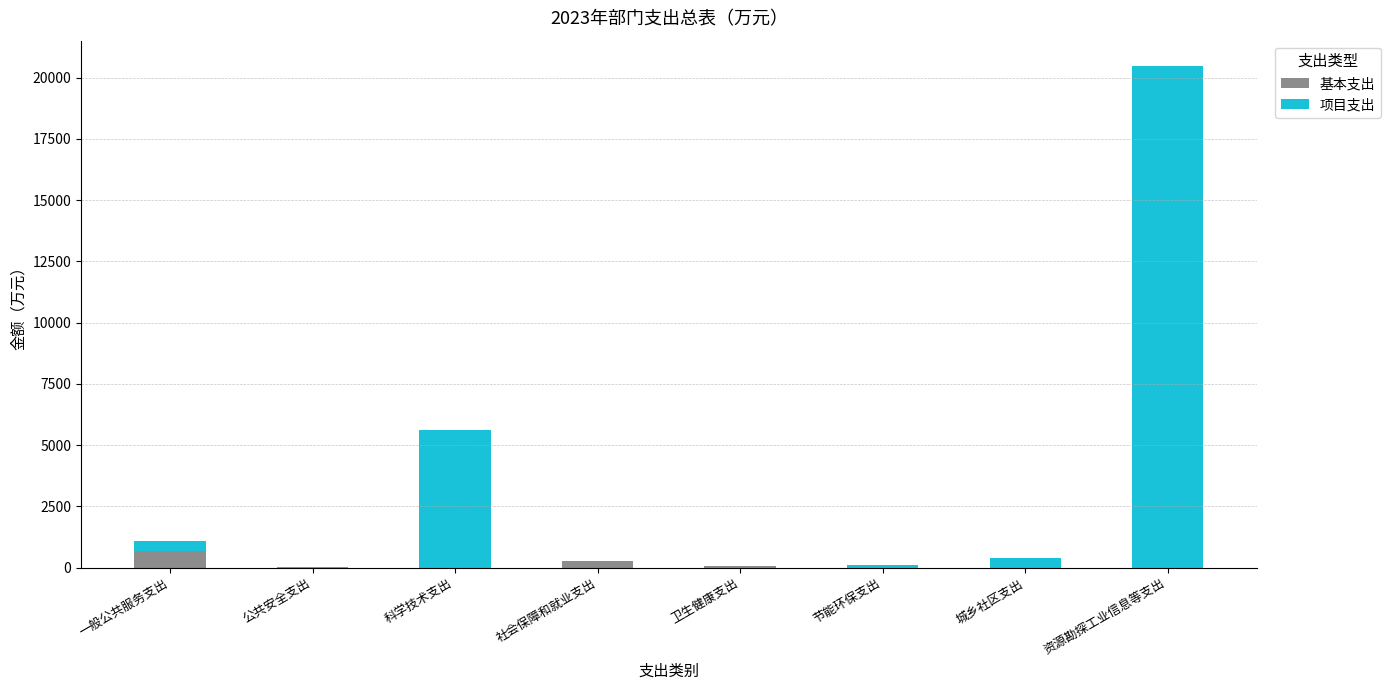

What is the sum of all 基本支出 values?

996.6